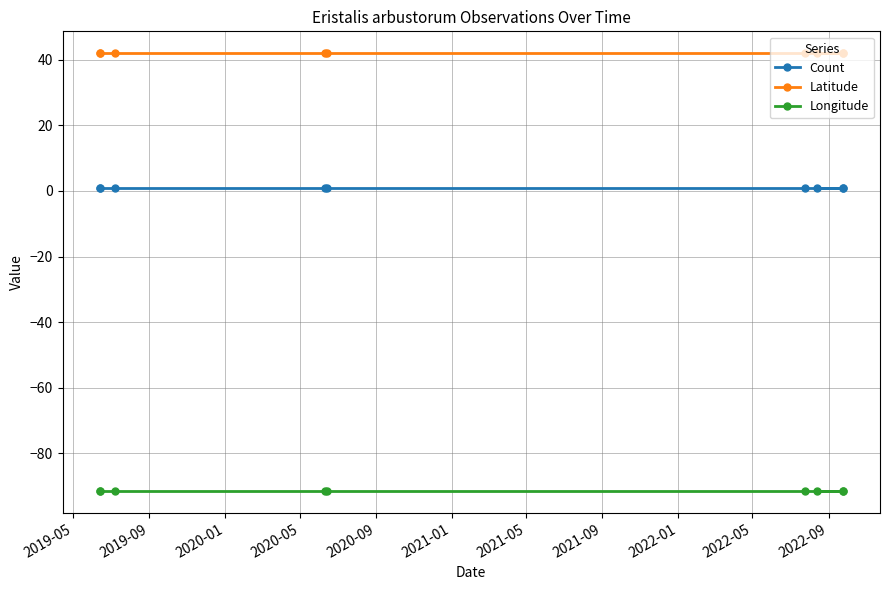

Reading left to right, extract all data points from this chart.

Count: 1.0	1.0	1.0	1.0	1.0	1.0	1.0	1.0	1.0
Latitude: 42.0	42.0	42.0	42.0	42.0	42.0	42.0	42.0	42.0
Longitude: -91.6	-91.6	-91.6	-91.6	-91.6	-91.6	-91.6	-91.6	-91.6